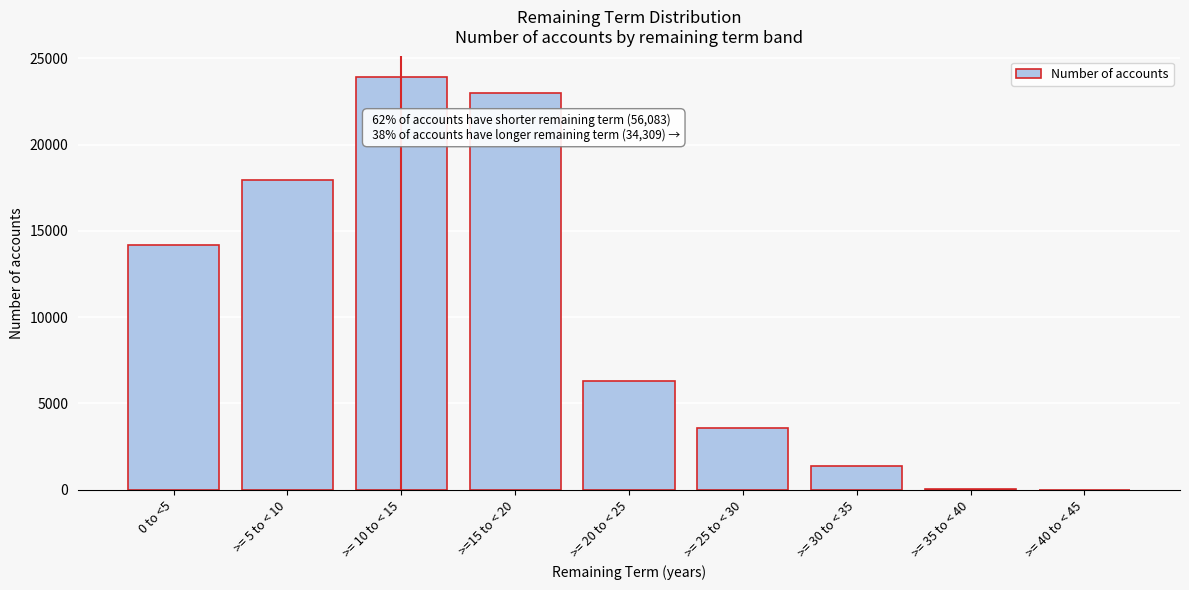

Which category has the highest value across all series?

>= 10 to < 15